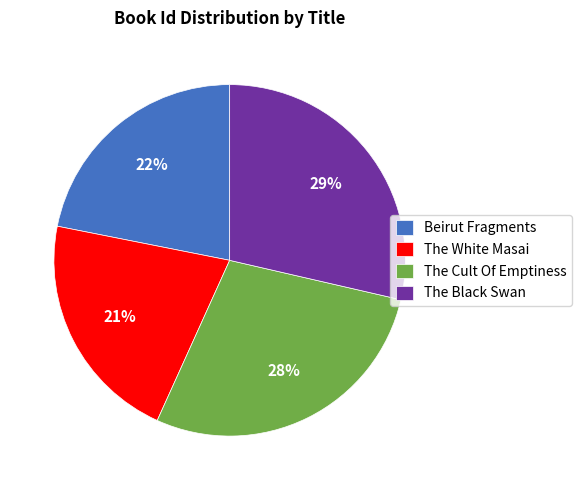

The The Black Swan slice represents 29% of the pie. True or false?

True